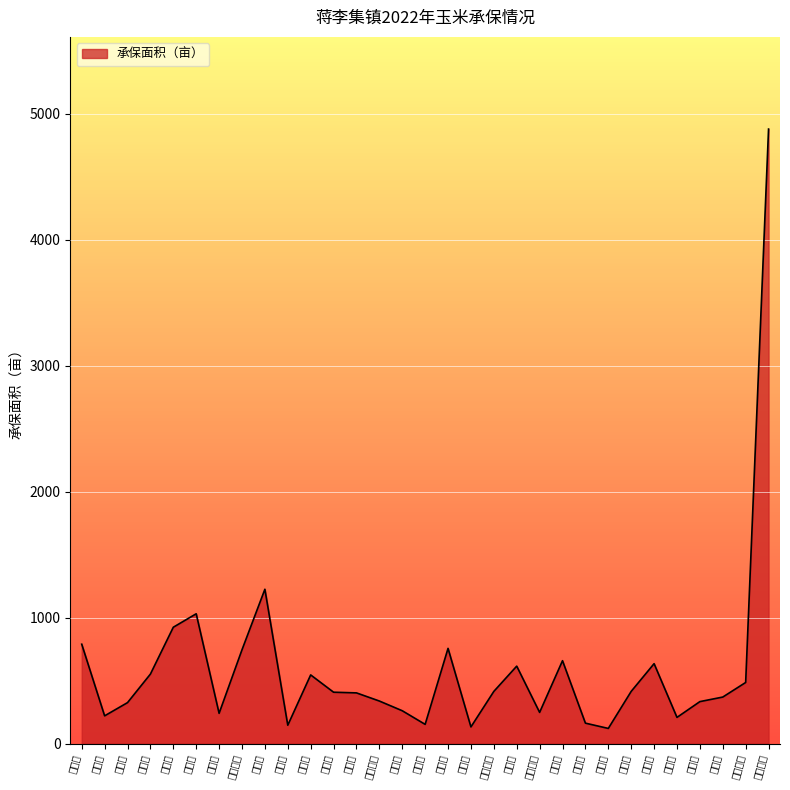

What is the difference between the maximum and minimum values?

4760.0